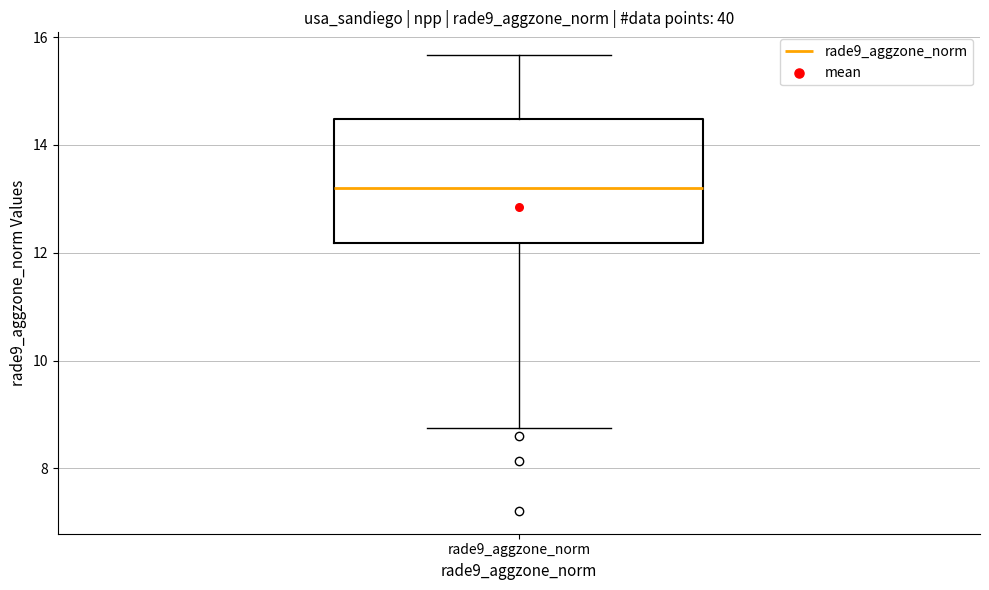

Transcribe this box plot: give where the median line is, the range the box spans, and where the two whiskers end, as read against the y-axis. The values are not printed on the chart, so give them approximately, as read against the axis.

median 13.2, box 12.2 to 14.4, whiskers 8.8 to 15.6